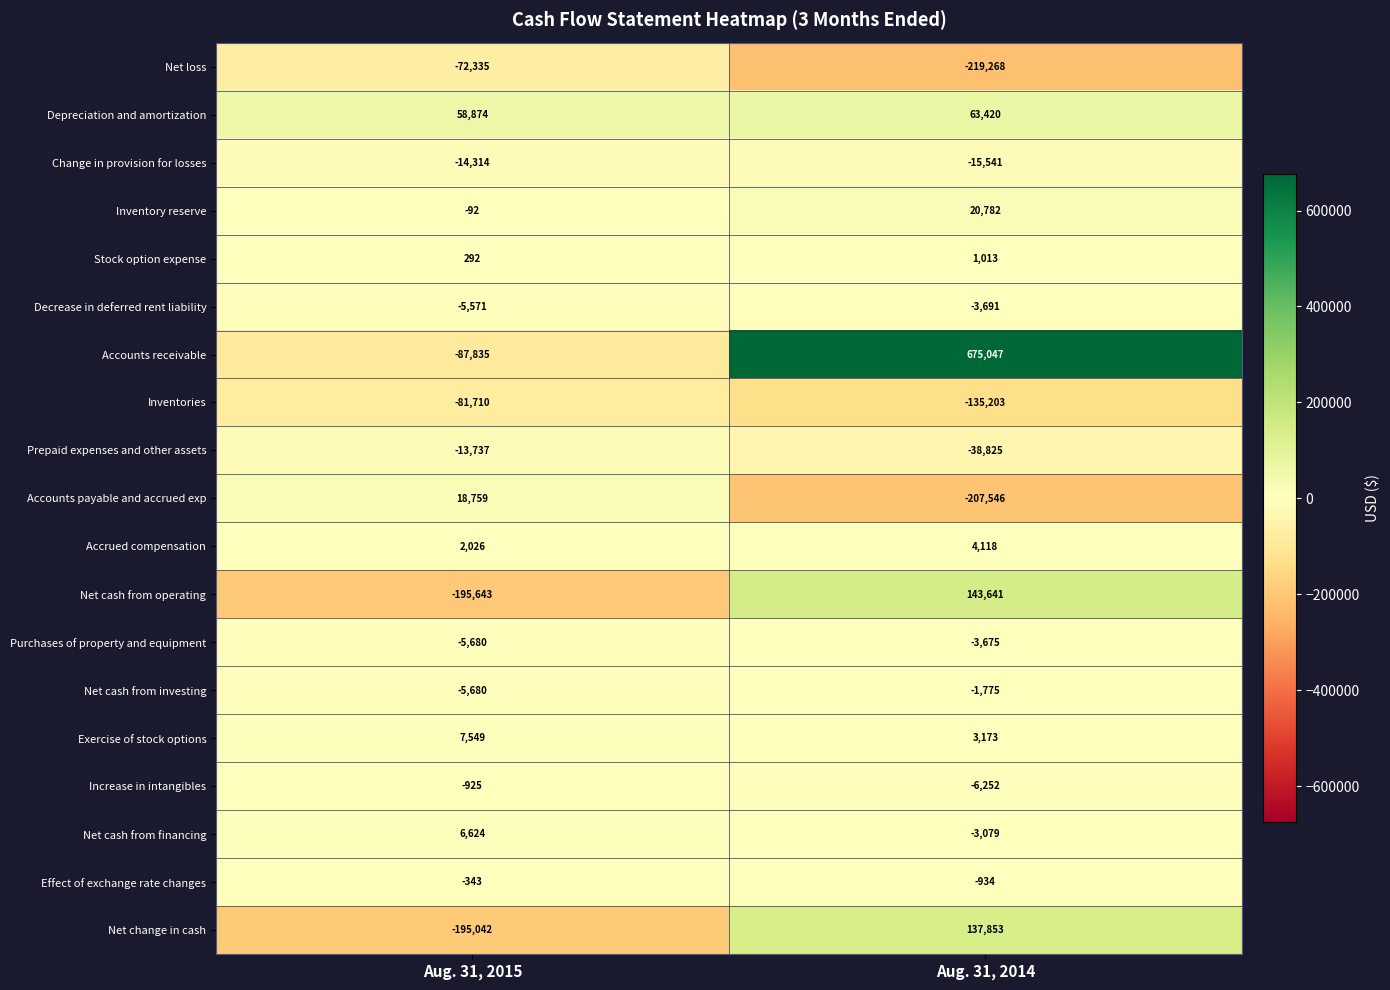

The Accrued compensation series shows 4118 at Aug. 31, 2014. True or false?

True